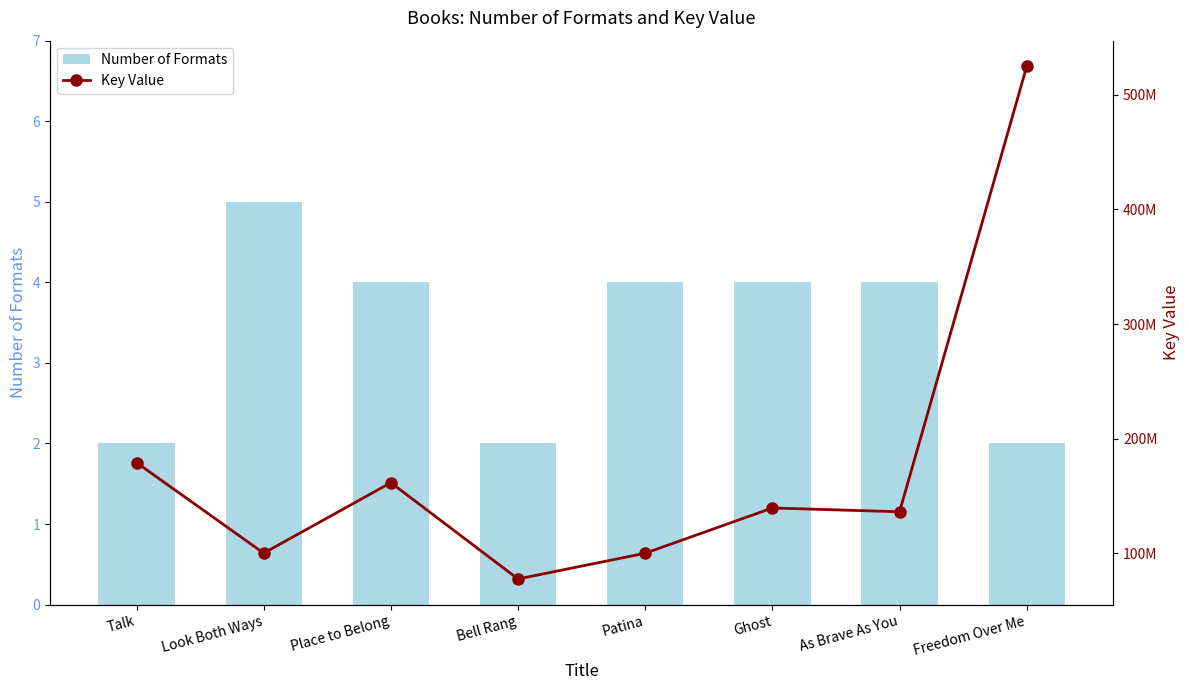

What are all the series names shown in the legend?

Number of Formats, Key Value